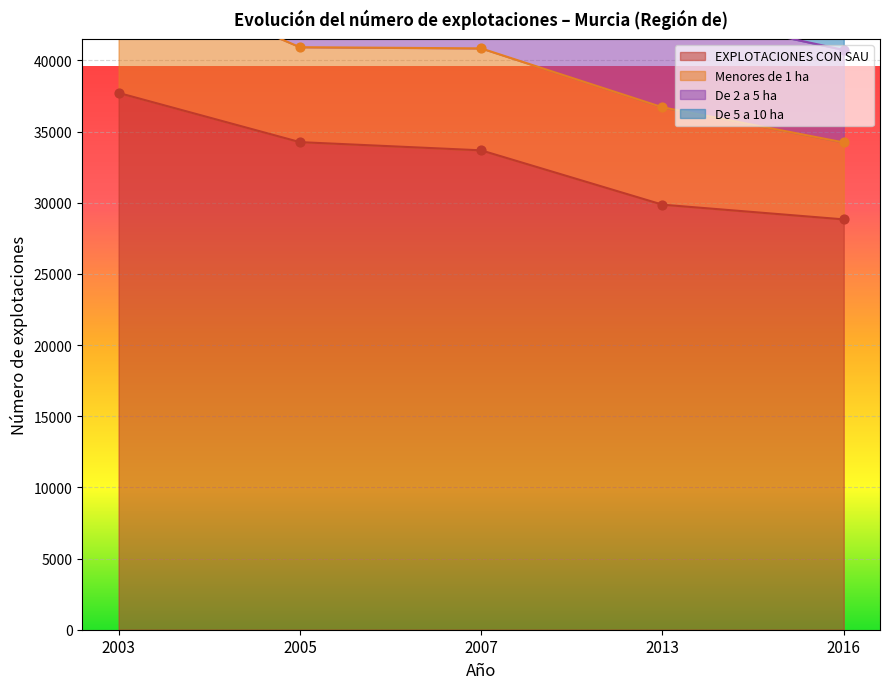

Which series contains the highest Y value?

EXPLOTACIONES CON SAU